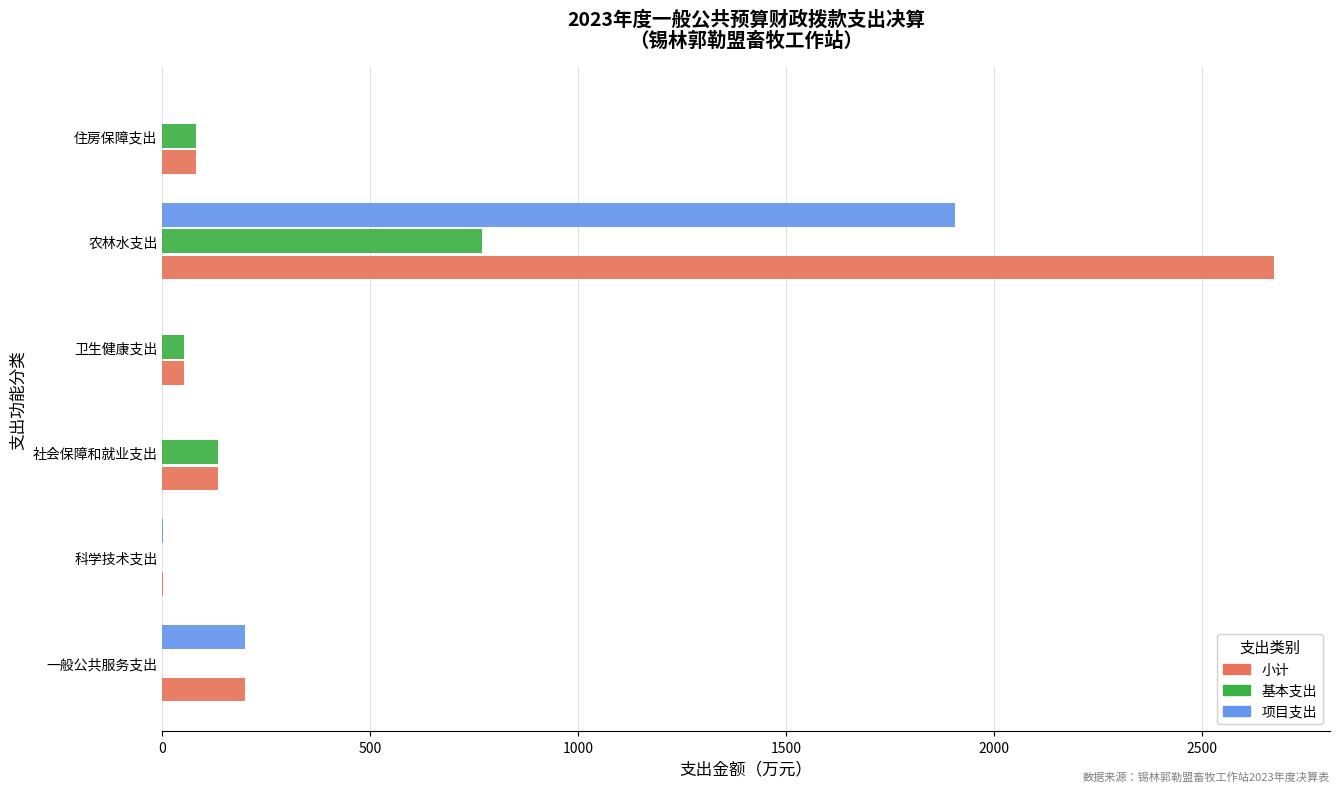

At which label does 小计 reach its peak?

农林水支出